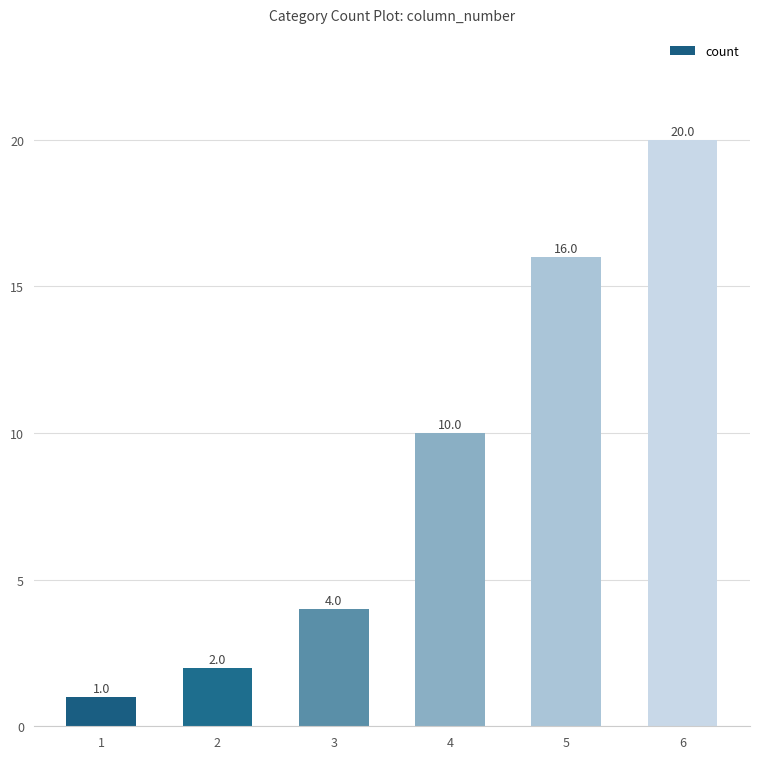

Are the bars grouped side by side (vs. stacked)?

No